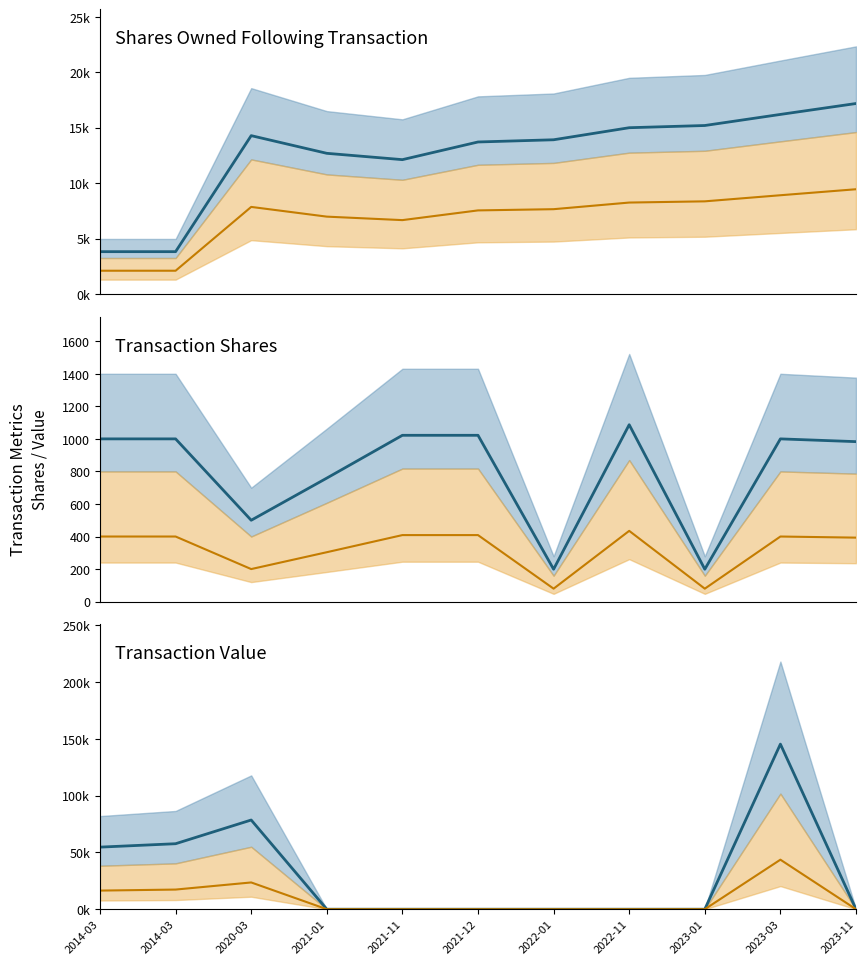

At which label does transactionShares first exceed 1000?

2021-11